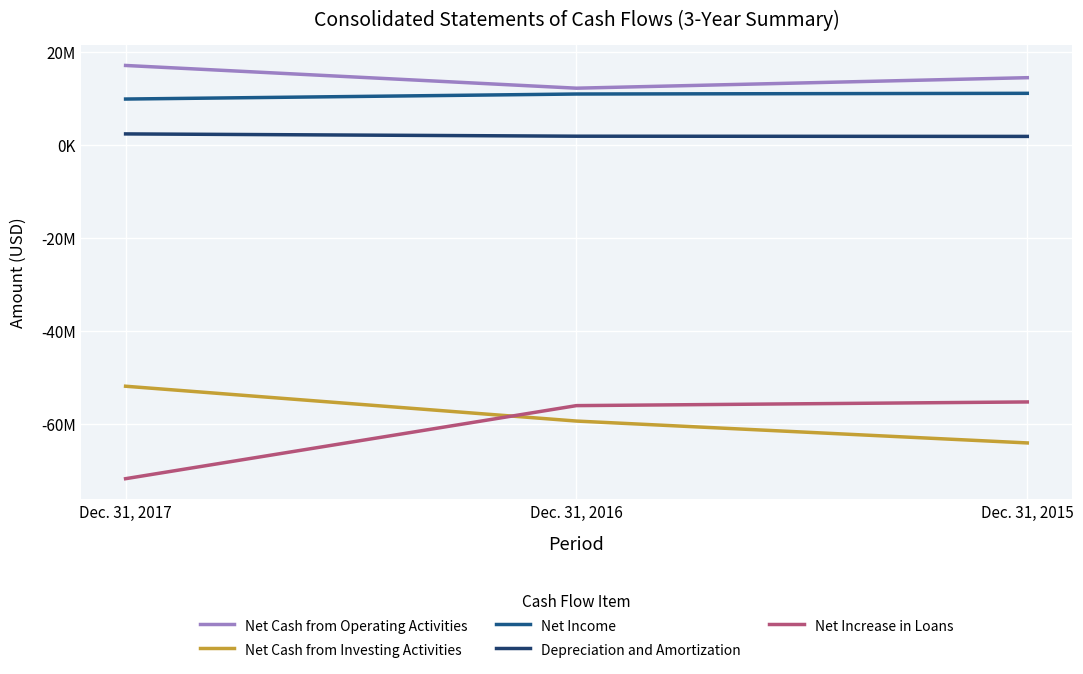

What is the value of the Depreciation and Amortization point at the 1st from the left?

2292000